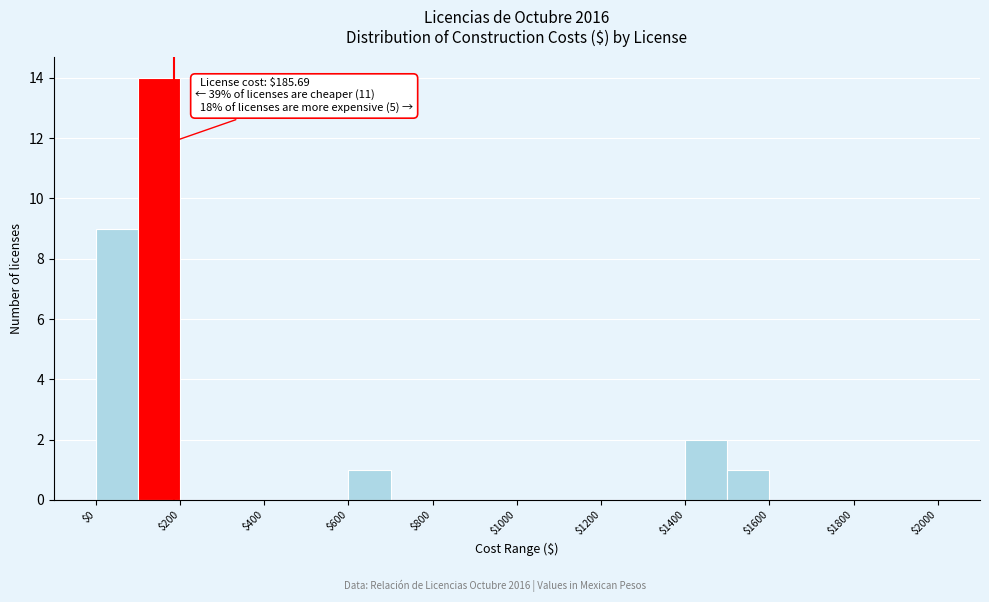

Over which range of the x-axis is the bar tallest?

100 to 200